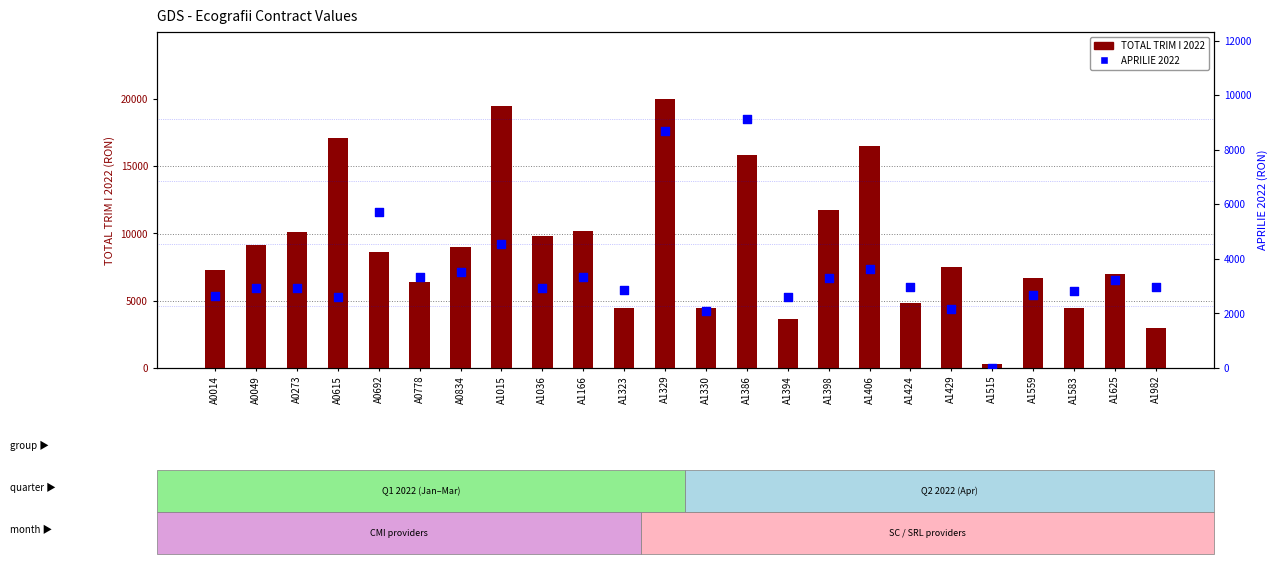

Is the value of TOTAL TRIM I 2022 at A0615 greater than the value of APRILIE 2022 at A1583?

Yes